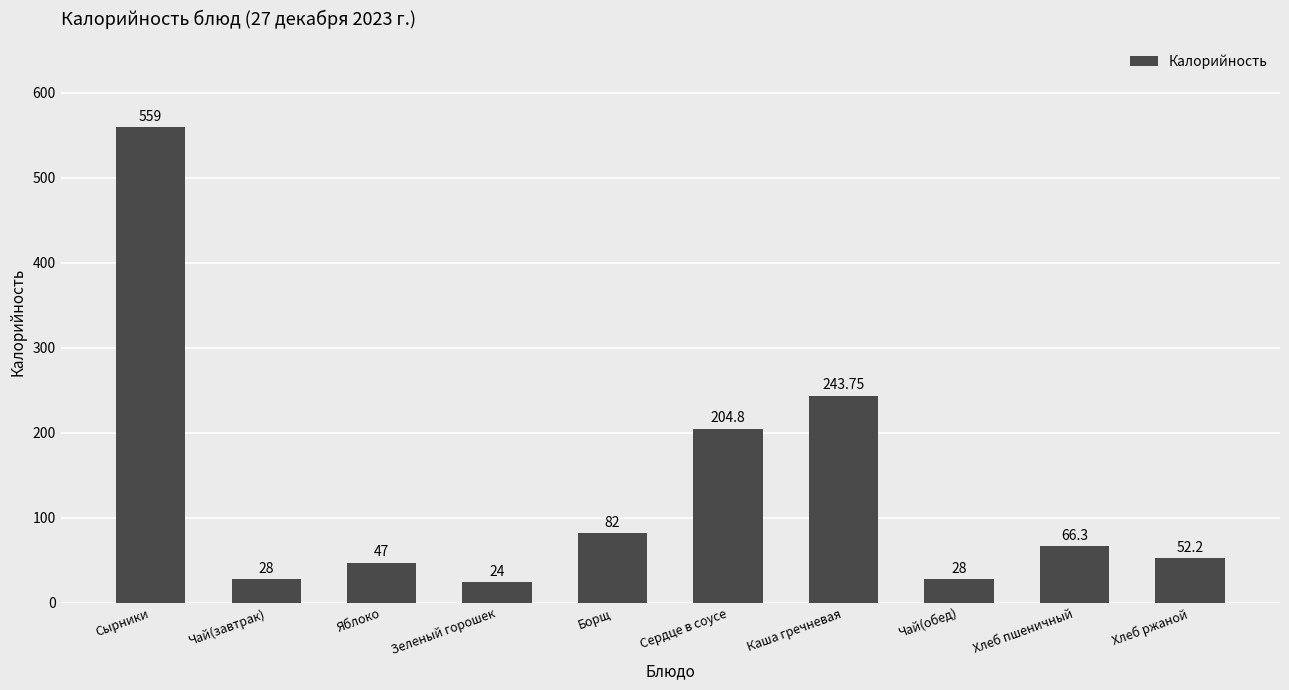

What is the label of the 10th bar from the left?

Хлеб ржаной